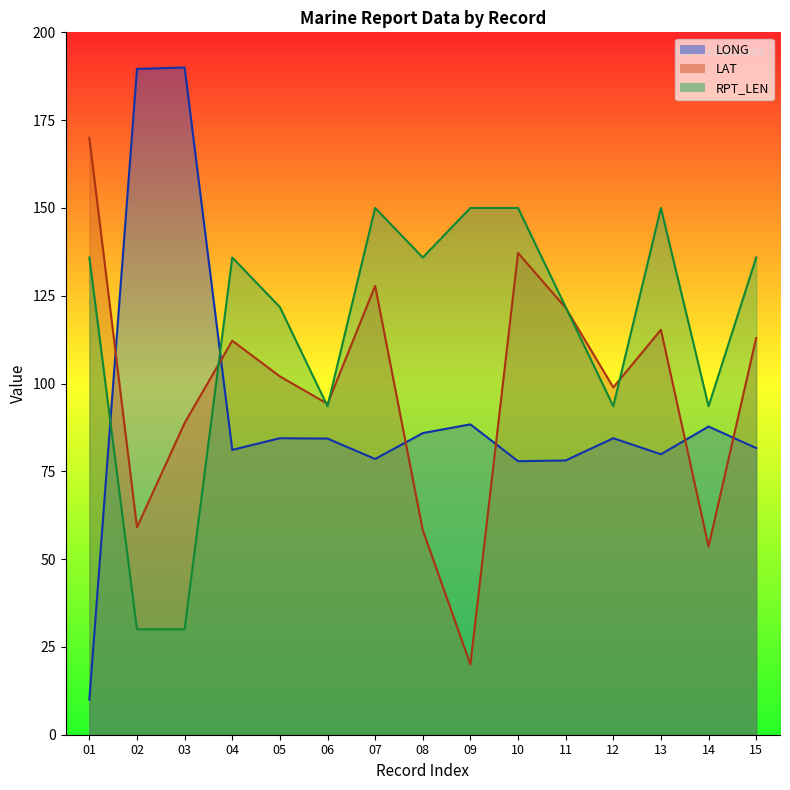

Which series has the largest total across all categories?

RPT_LEN